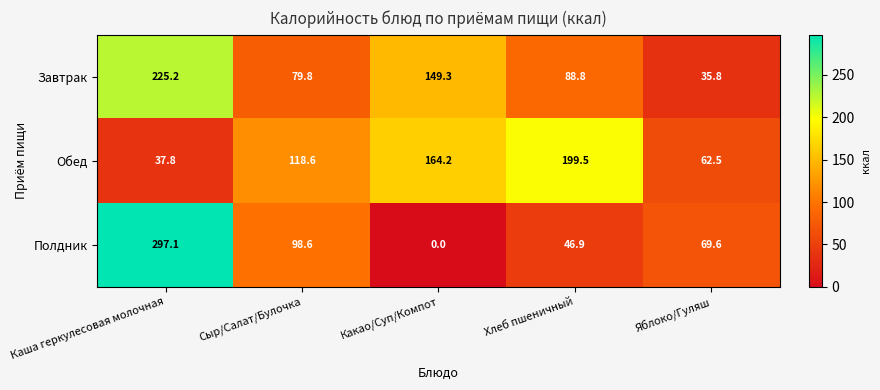

Reading left to right, what are all the values shown in this chart?

Завтрак: Каша геркулесовая молочная=225.2	Сыр/Салат/Булочка=79.8	Какао/Суп/Компот=149.3	Хлеб пшеничный=88.8	Яблоко/Гуляш=35.8
Обед: Каша геркулесовая молочная=37.8	Сыр/Салат/Булочка=118.6	Какао/Суп/Компот=164.2	Хлеб пшеничный=199.5	Яблоко/Гуляш=62.5
Полдник: Каша геркулесовая молочная=297.1	Сыр/Салат/Булочка=98.6	Какао/Суп/Компот=0.0	Хлеб пшеничный=46.9	Яблоко/Гуляш=69.6